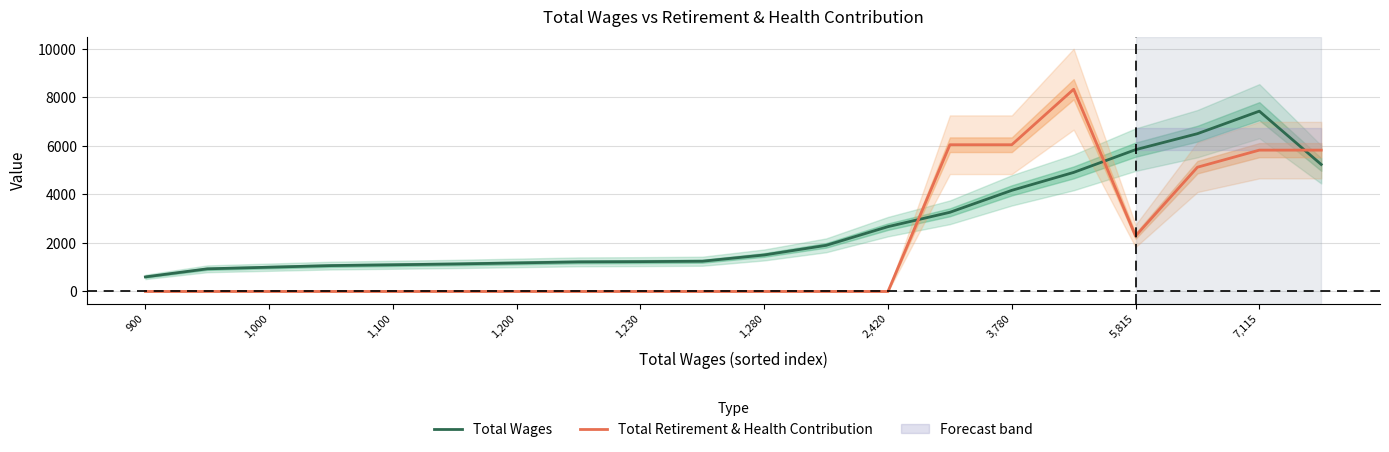

Reading left to right, list all the values displayed in this chart.

Total Wages: 600.0	933.3	1000.0	1066.7	1100.0	1133.3	1176.7	1220.0	1230.0	1246.7	1505.0	1901.7	2673.0	3264.7	4169.7	4910.0	5847.3	6507.3	7435.7	5238.3
Total Retirement & Health Contribution: 0.0	0.0	0.0	0.0	0.0	0.0	0.0	0.0	0.0	0.0	0.0	0.0	0.0	6051.0	6051.0	8339.7	2288.7	5124.7	5829.0	5829.0